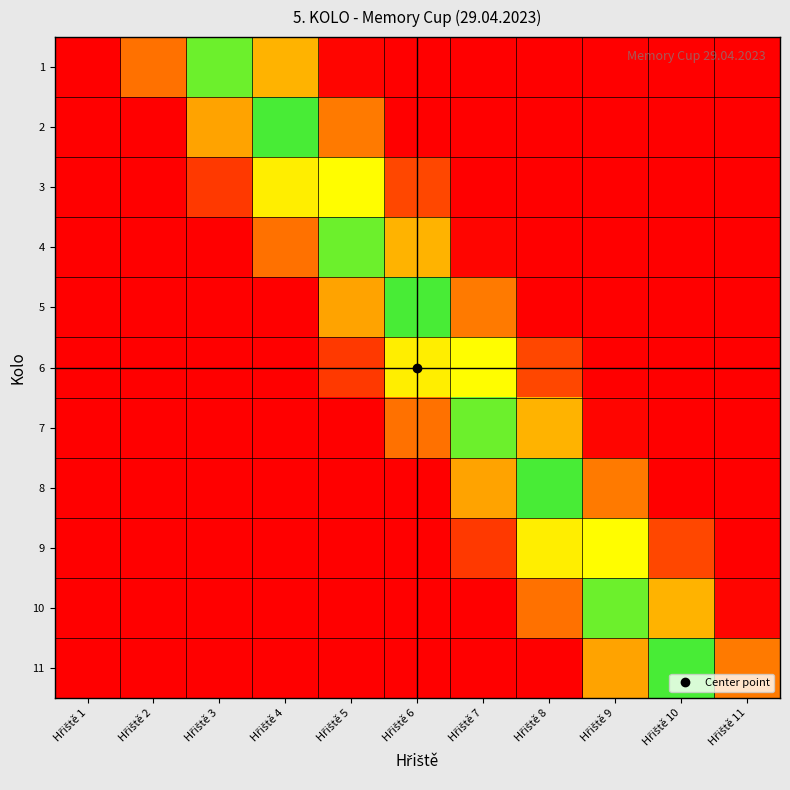

Reading left to right, extract all data points from this chart.

1: Hřiště 1=0.0	Hřiště 2=0.3	Hřiště 3=0.9	Hřiště 4=0.6	Hřiště 5=0.0	Hřiště 6=0.0	Hřiště 7=0.0	Hřiště 8=0.0	Hřiště 9=0.0	Hřiště 10=0.0	Hřiště 11=0.0
2: Hřiště 1=0.0	Hřiště 2=0.0	Hřiště 3=0.5	Hřiště 4=0.9	Hřiště 5=0.4	Hřiště 6=0.0	Hřiště 7=0.0	Hřiště 8=0.0	Hřiště 9=0.0	Hřiště 10=0.0	Hřiště 11=0.0
3: Hřiště 1=0.0	Hřiště 2=0.0	Hřiště 3=0.2	Hřiště 4=0.7	Hřiště 5=0.7	Hřiště 6=0.2	Hřiště 7=0.0	Hřiště 8=0.0	Hřiště 9=0.0	Hřiště 10=0.0	Hřiště 11=0.0
4: Hřiště 1=0.0	Hřiště 2=0.0	Hřiště 3=0.0	Hřiště 4=0.3	Hřiště 5=0.9	Hřiště 6=0.6	Hřiště 7=0.0	Hřiště 8=0.0	Hřiště 9=0.0	Hřiště 10=0.0	Hřiště 11=0.0
5: Hřiště 1=0.0	Hřiště 2=0.0	Hřiště 3=0.0	Hřiště 4=0.0	Hřiště 5=0.5	Hřiště 6=0.9	Hřiště 7=0.4	Hřiště 8=0.0	Hřiště 9=0.0	Hřiště 10=0.0	Hřiště 11=0.0
6: Hřiště 1=0.0	Hřiště 2=0.0	Hřiště 3=0.0	Hřiště 4=0.0	Hřiště 5=0.2	Hřiště 6=0.7	Hřiště 7=0.7	Hřiště 8=0.2	Hřiště 9=0.0	Hřiště 10=0.0	Hřiště 11=0.0
7: Hřiště 1=0.0	Hřiště 2=0.0	Hřiště 3=0.0	Hřiště 4=0.0	Hřiště 5=0.0	Hřiště 6=0.3	Hřiště 7=0.9	Hřiště 8=0.6	Hřiště 9=0.0	Hřiště 10=0.0	Hřiště 11=0.0
8: Hřiště 1=0.0	Hřiště 2=0.0	Hřiště 3=0.0	Hřiště 4=0.0	Hřiště 5=0.0	Hřiště 6=0.0	Hřiště 7=0.5	Hřiště 8=0.9	Hřiště 9=0.4	Hřiště 10=0.0	Hřiště 11=0.0
9: Hřiště 1=0.0	Hřiště 2=0.0	Hřiště 3=0.0	Hřiště 4=0.0	Hřiště 5=0.0	Hřiště 6=0.0	Hřiště 7=0.2	Hřiště 8=0.7	Hřiště 9=0.7	Hřiště 10=0.2	Hřiště 11=0.0
10: Hřiště 1=0.0	Hřiště 2=0.0	Hřiště 3=0.0	Hřiště 4=0.0	Hřiště 5=0.0	Hřiště 6=0.0	Hřiště 7=0.0	Hřiště 8=0.3	Hřiště 9=0.9	Hřiště 10=0.6	Hřiště 11=0.0
11: Hřiště 1=0.0	Hřiště 2=0.0	Hřiště 3=0.0	Hřiště 4=0.0	Hřiště 5=0.0	Hřiště 6=0.0	Hřiště 7=0.0	Hřiště 8=0.0	Hřiště 9=0.5	Hřiště 10=0.9	Hřiště 11=0.4